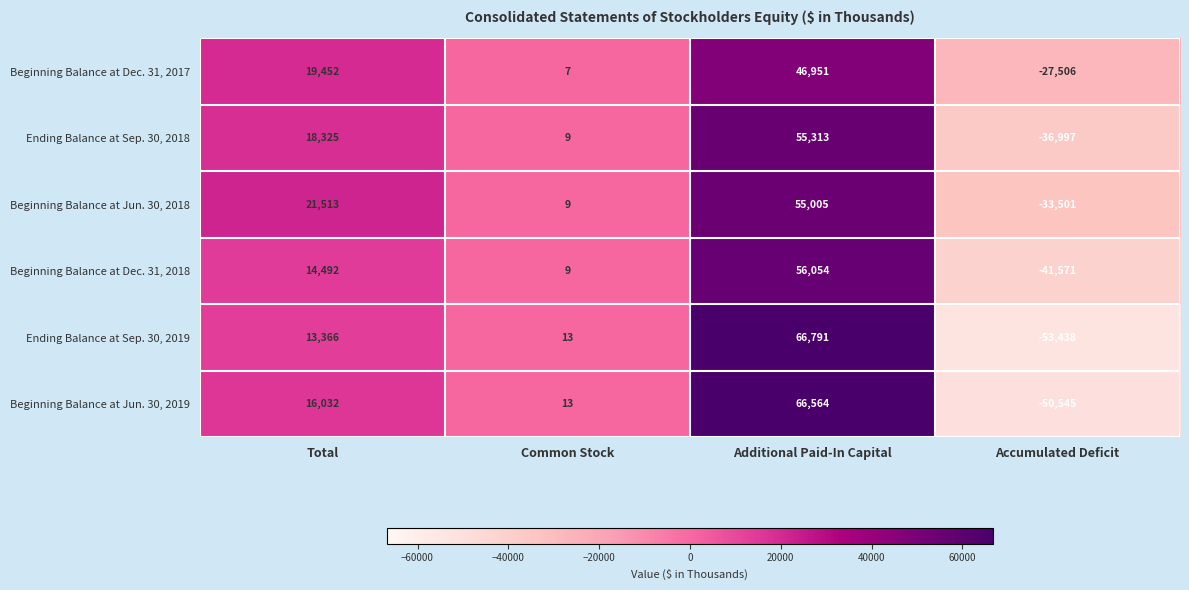

Is it true that Beginning Balance at Dec. 31, 2018 equals -11668 at Accumulated Deficit?

False